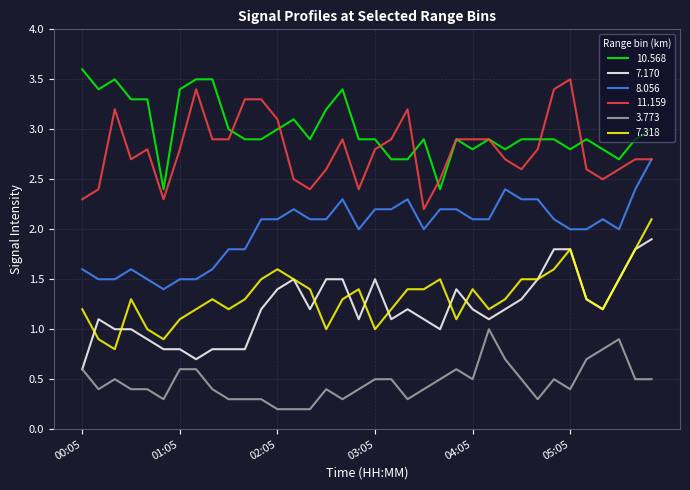

True or false: 7.318 and 3.773 cross at least once.

False